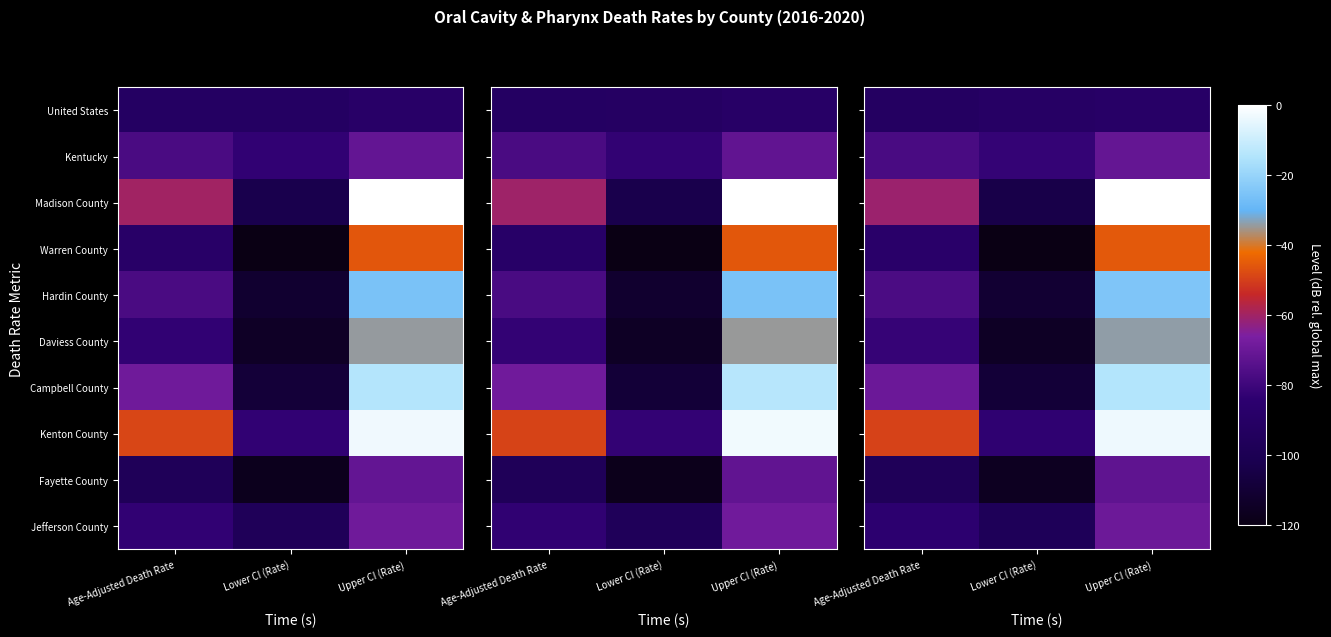

Where is row_0 nearest to the value -83?

Age-Adjusted Death Rate